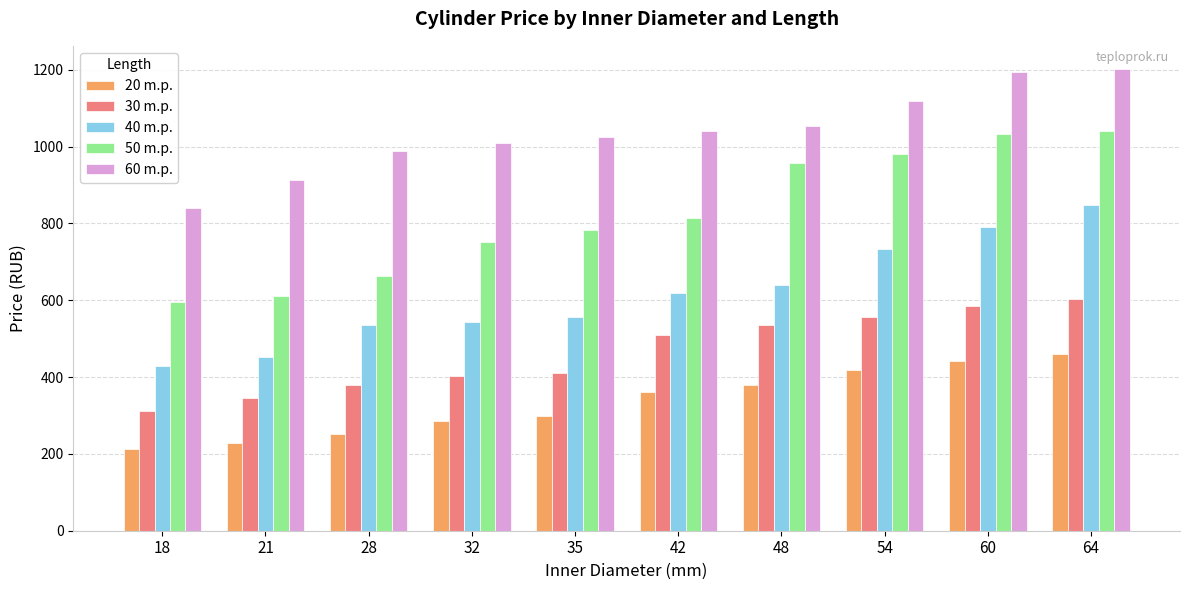

Reading right to left, extract all data points from this chart.

20 m.p.: 460.0	442.5	417.5	380.0	360.0	300.0	285.0	252.5	227.5	212.5
30 m.p.: 602.5	585.0	557.5	535.0	510.0	410.0	402.5	380.0	345.0	312.5
40 m.p.: 847.5	790.0	732.5	640.0	620.0	557.5	542.5	535.0	452.5	430.0
50 m.p.: 1040.0	1032.5	980.0	957.5	815.0	782.5	752.5	662.5	612.5	595.0
60 m.p.: 1202.5	1195.0	1120.0	1055.0	1040.0	1025.0	1010.0	987.5	912.5	840.0